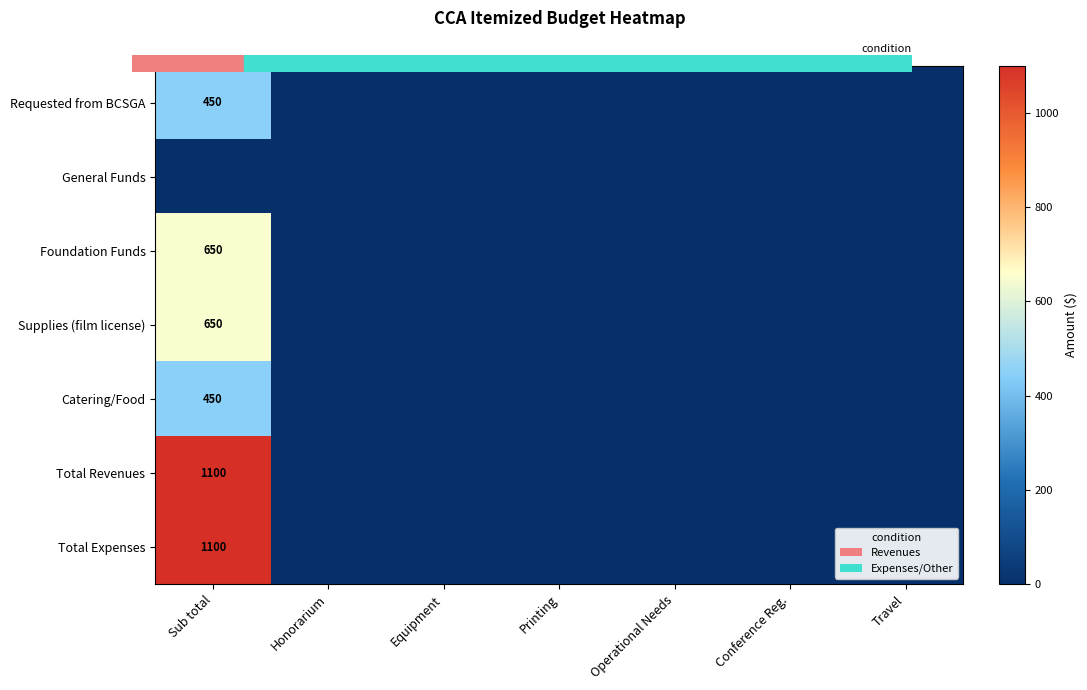

What is the sum of all Supplies (film license) values?

650